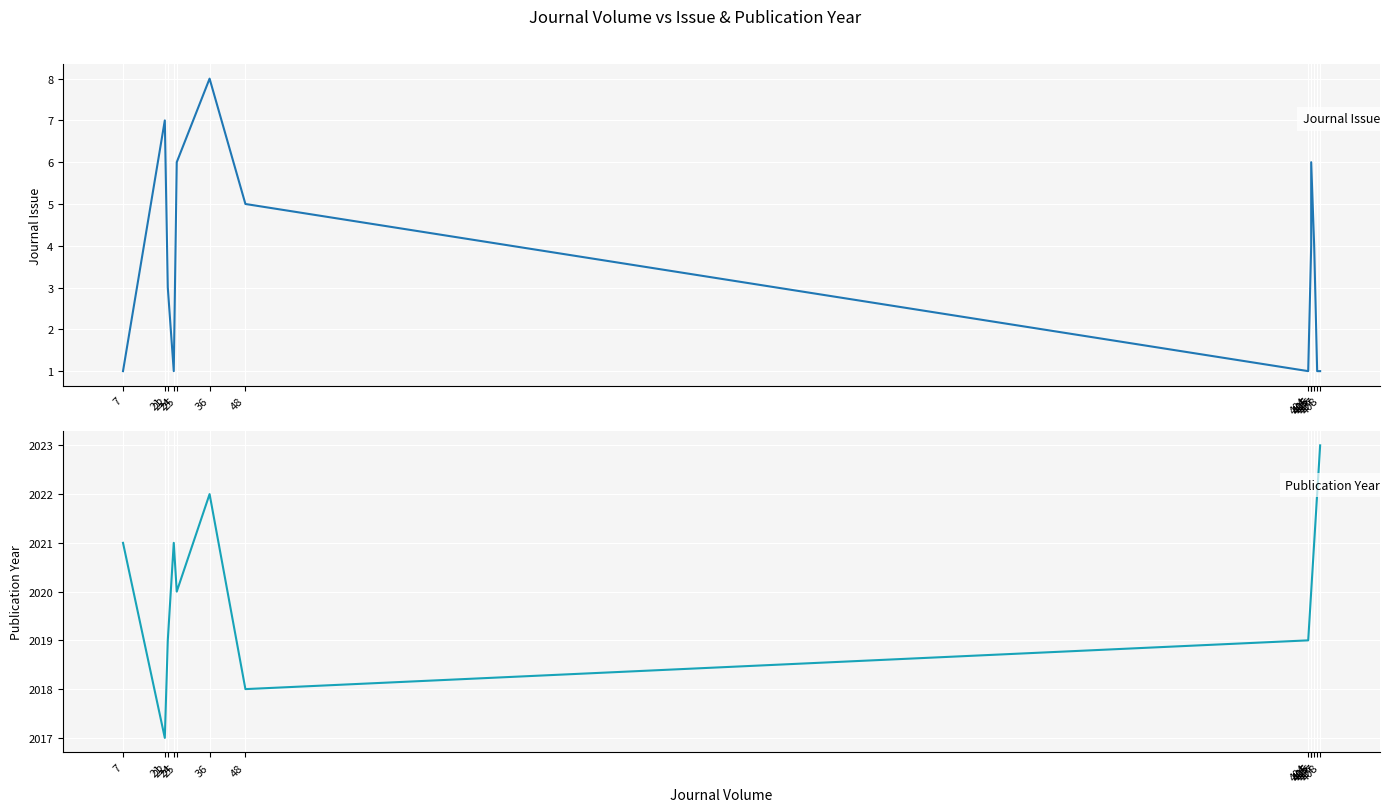

At how many categories does at least one series exceed 1344?

14